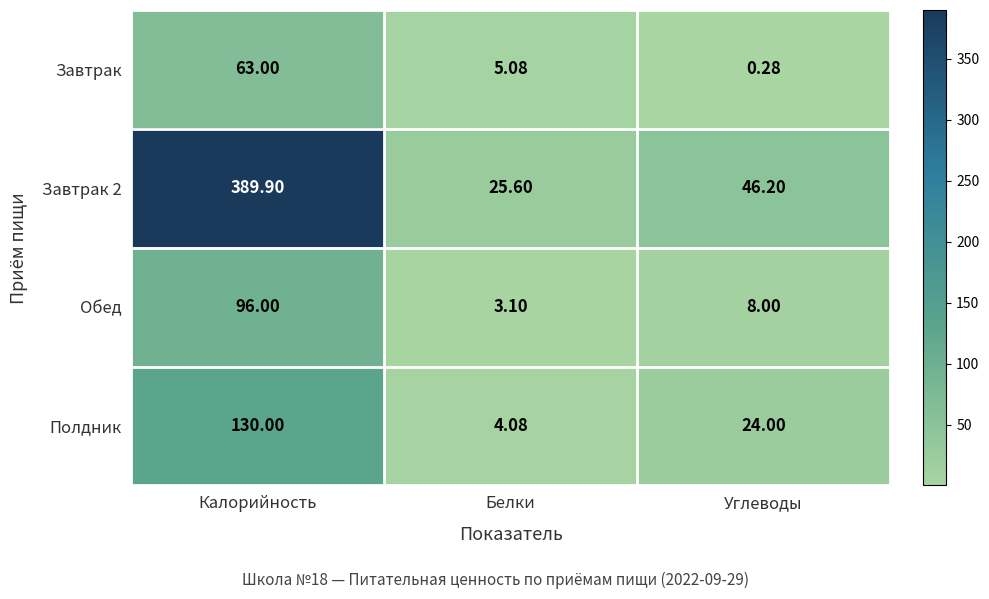

At which category is the sum across all series the highest?

Калорийность